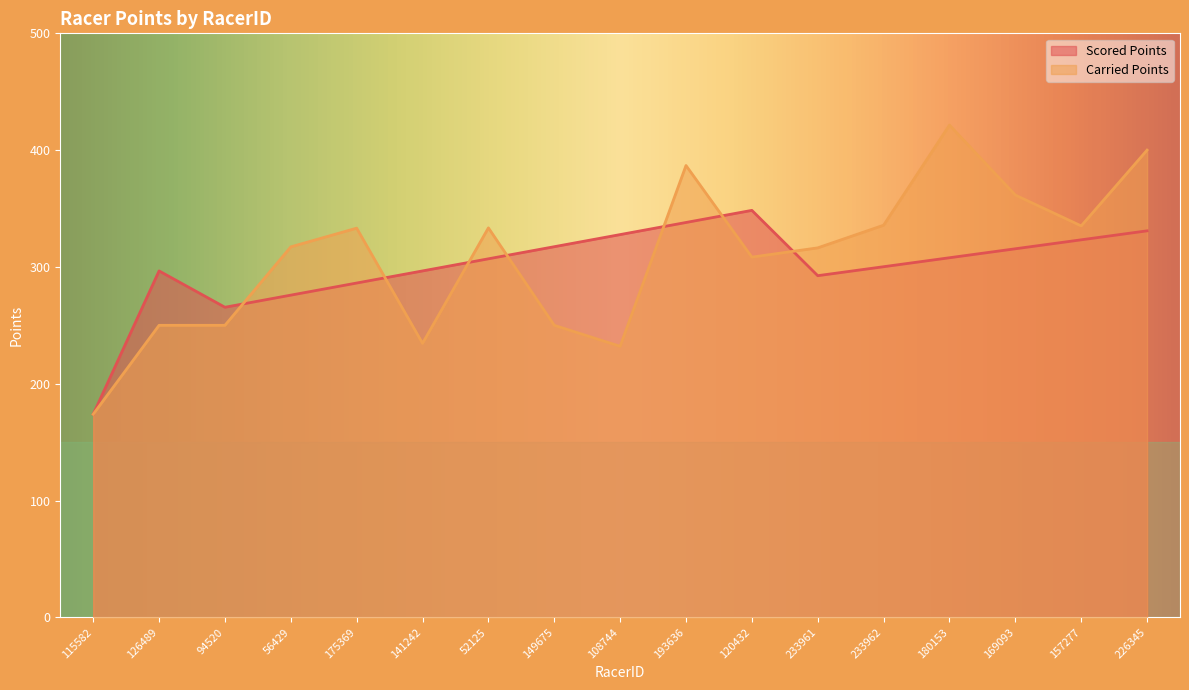

Is it true that Carried Points equals 357.2 at 149675?

False